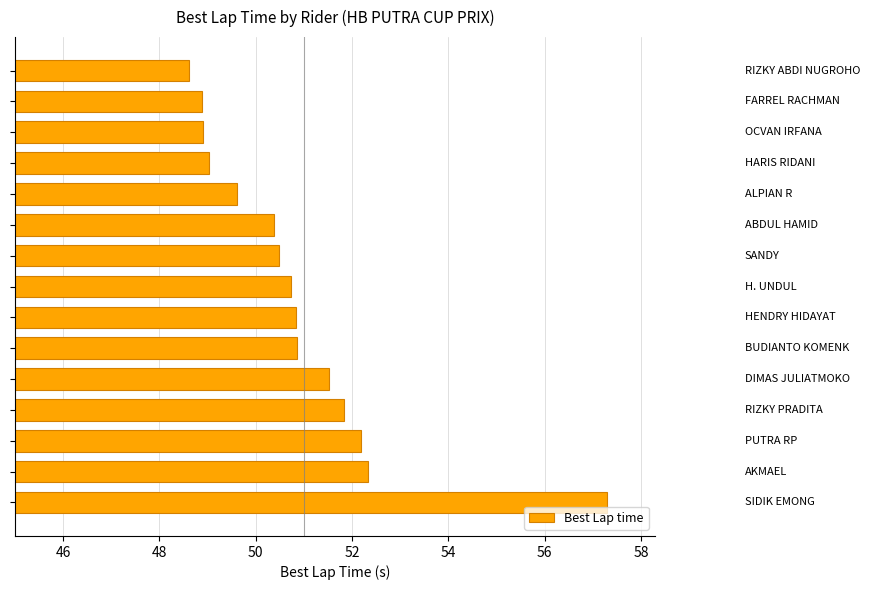

How many bars are there in total?

15